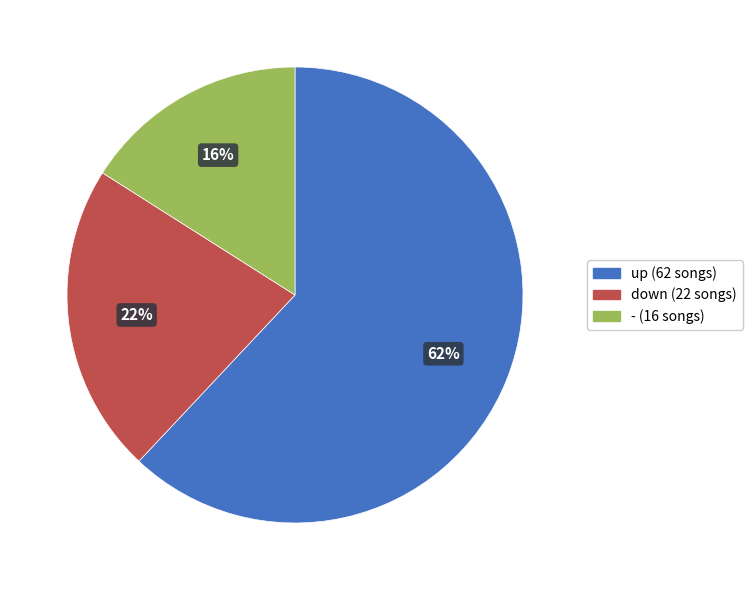

Is there any slice that represents more than half of the pie?

Yes